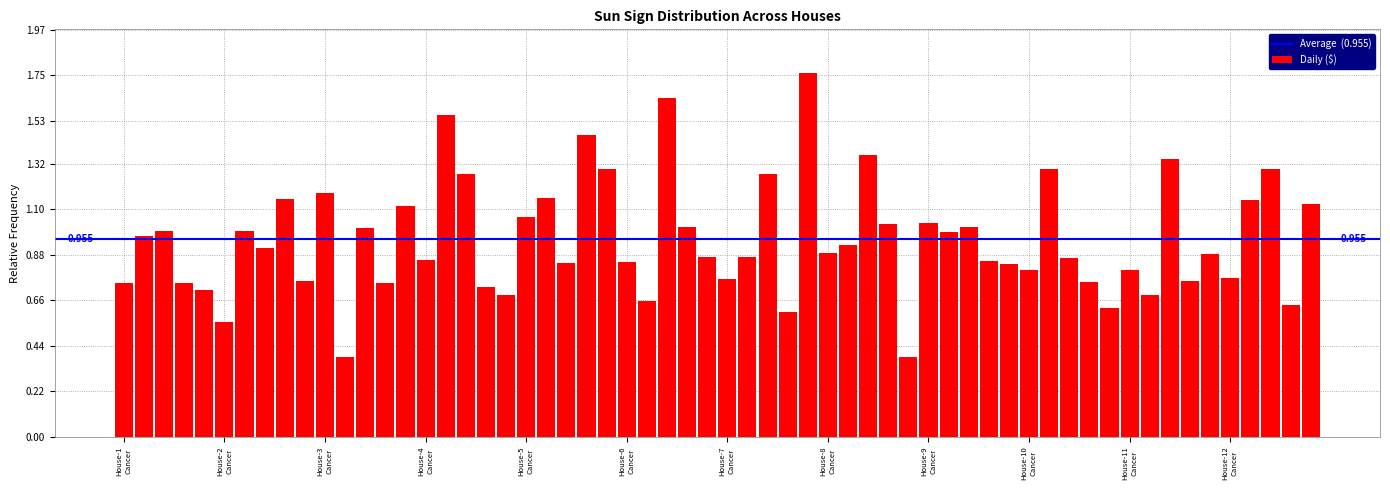

How many bars are there in total?

60